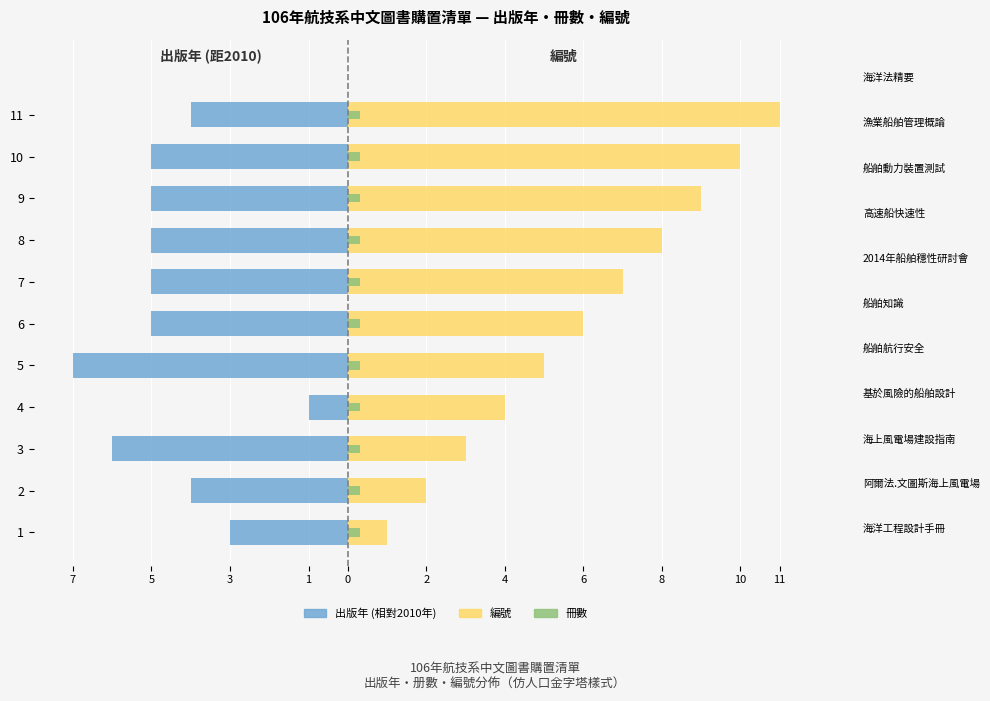

What are all the series names shown in the legend?

出版年 (相對2010年), 編號, 冊數